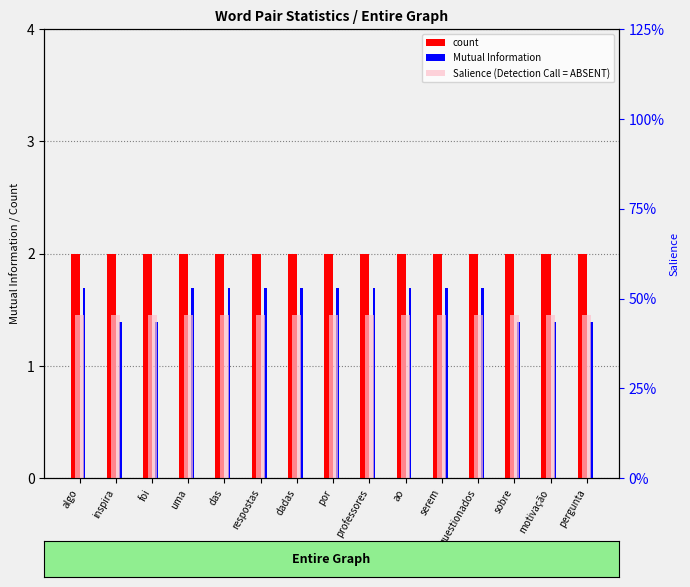

Rank the series by their maximum value, from lowest to highest.

Salience (Detection Call = ABSENT), Mutual Information, count